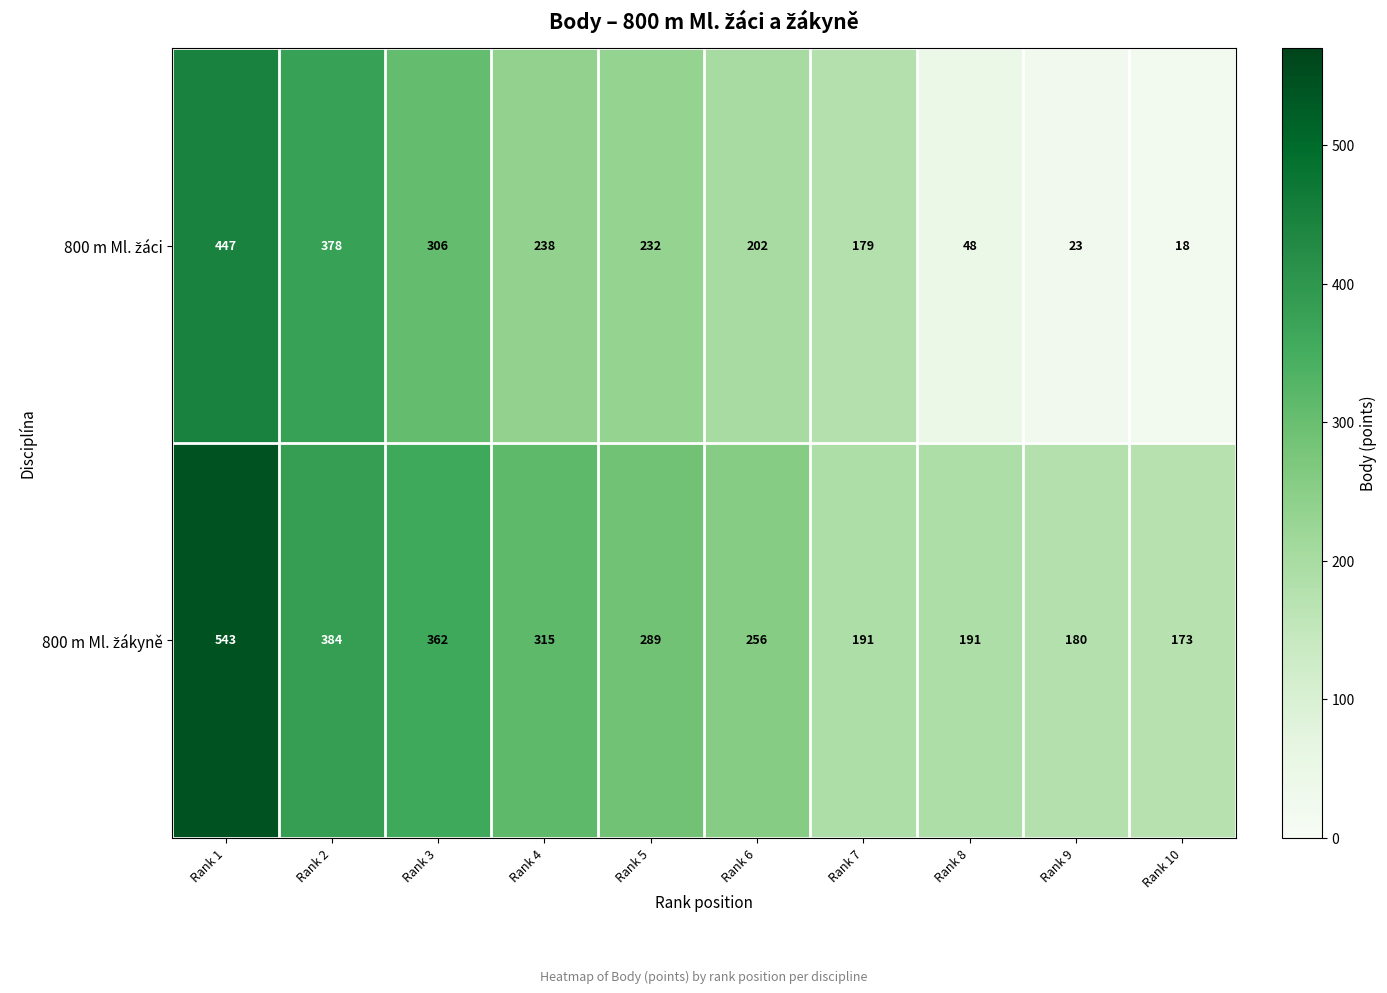

What is the total value across all series at Rank 5?

521